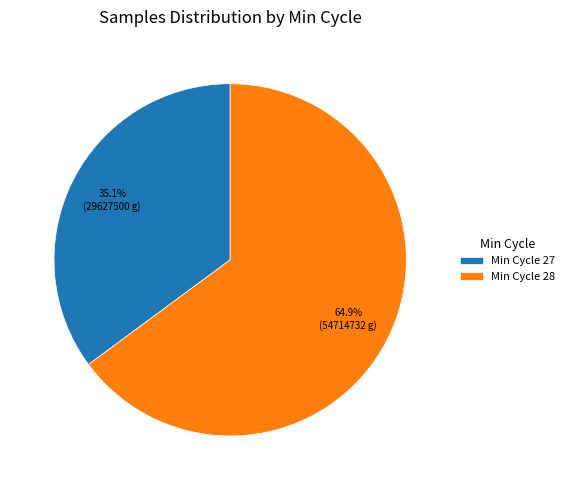

Rank the categories by value from highest to lowest.

Min Cycle 28, Min Cycle 27